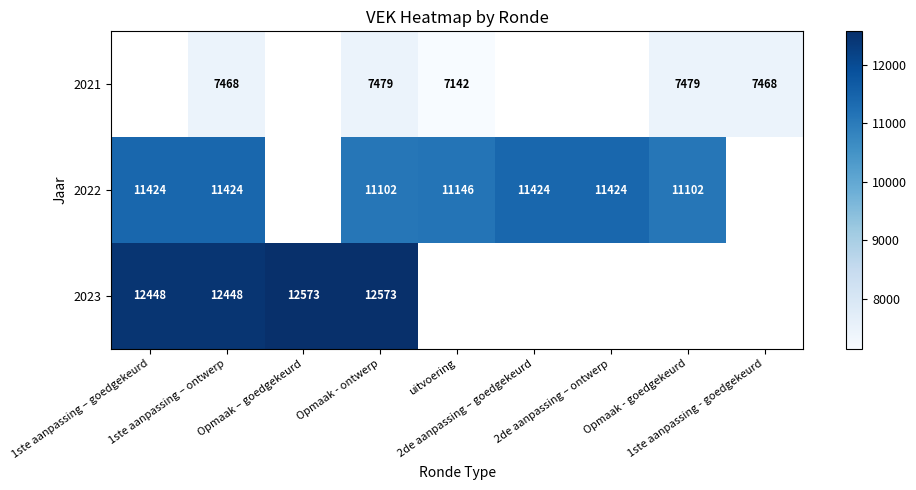

List the series in order of their peak value, lowest first.

2021, 2022, 2023